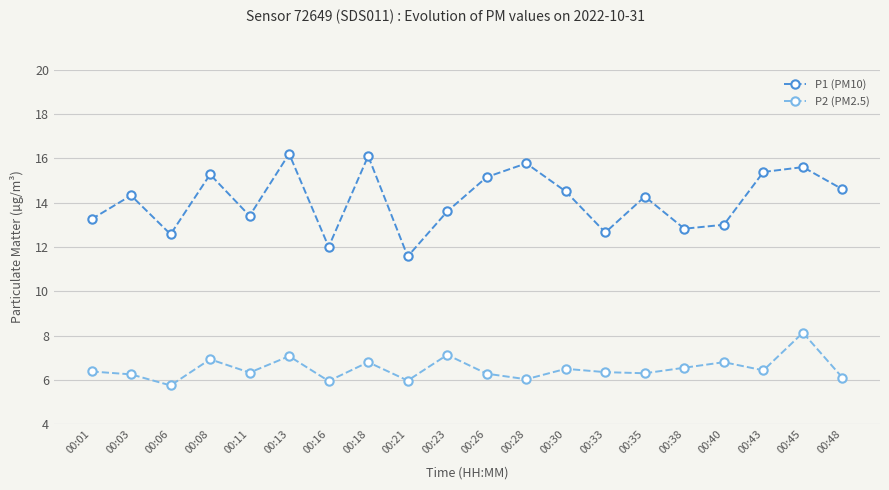

Is this an area chart (filled region under the line)?

No